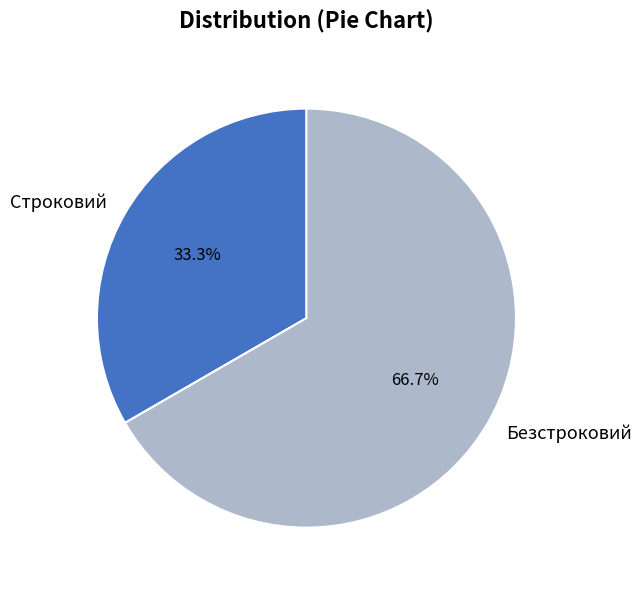

What percentage do Безстроковий and Строковий together represent?

100.0%